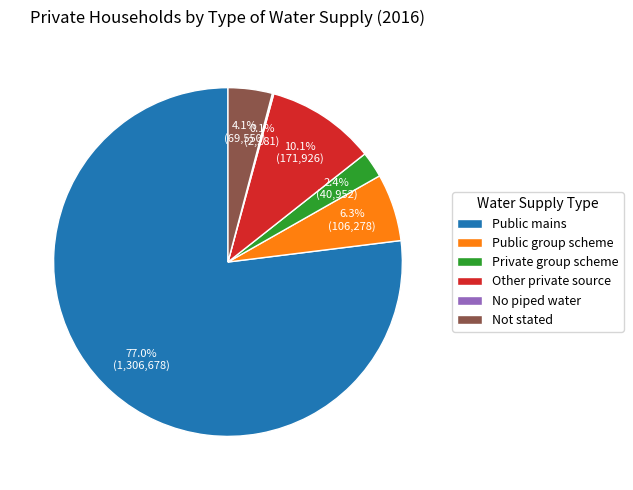

Is there any slice that represents more than half of the pie?

Yes